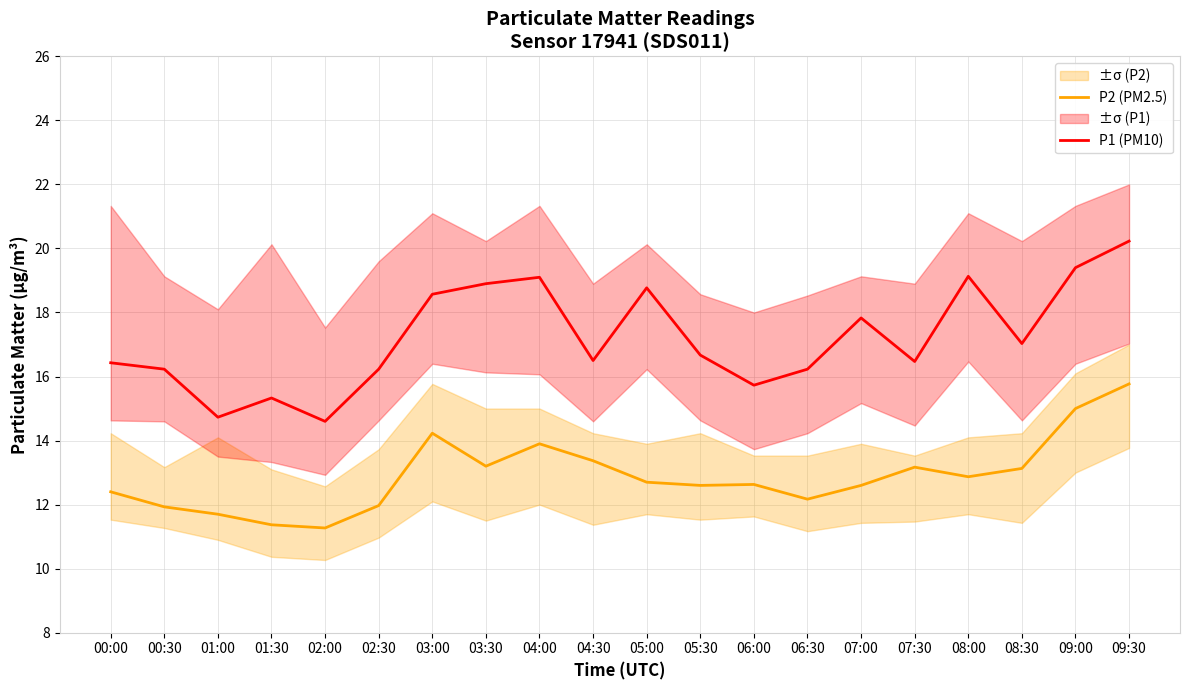

True or false: P2 (PM2.5) and P1 (PM10) cross at least once.

False